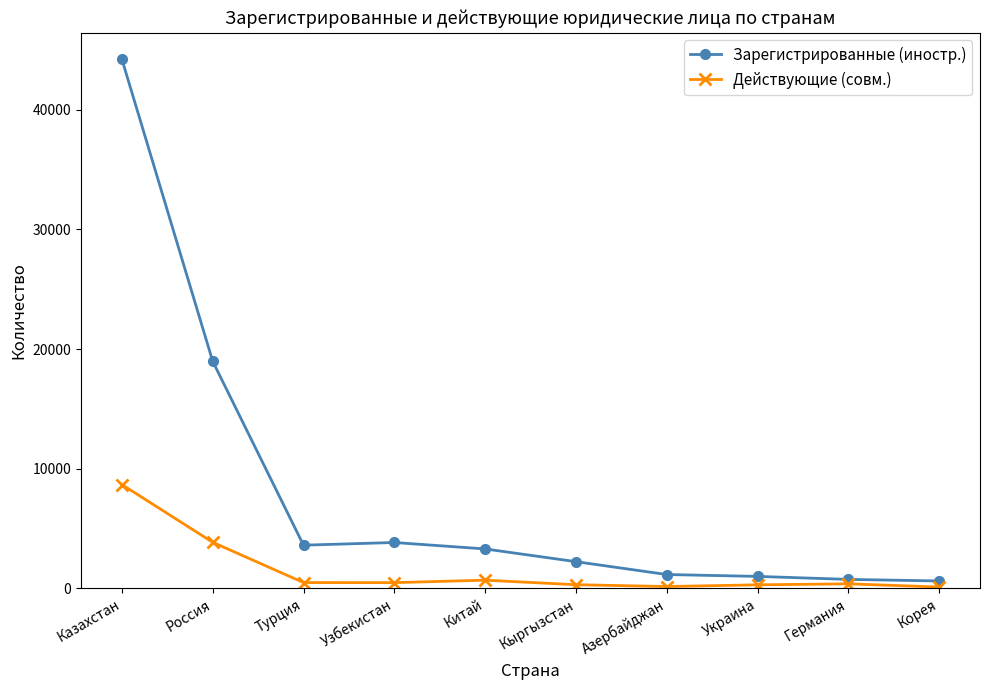

The value of Действующие (совм.) at Кыргызстан is 301. True or false?

True